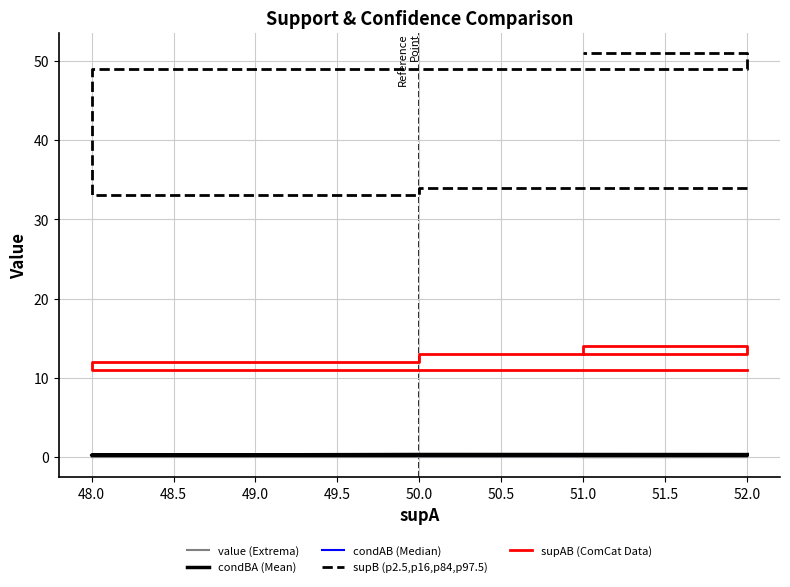

Which series has the largest total across all categories?

supB (p2.5,p16,p84,p97.5)